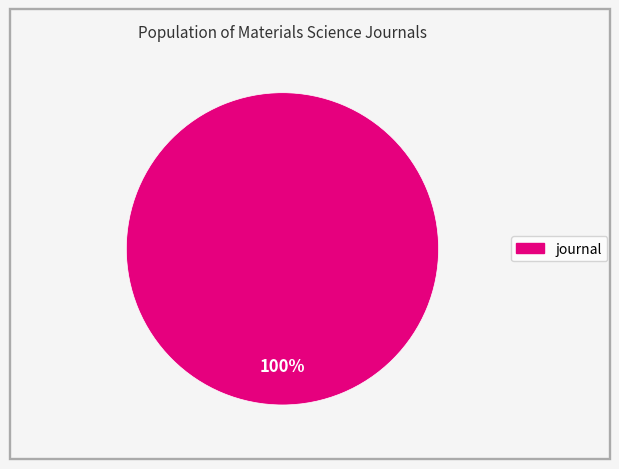

Is there a majority slice in this chart?

Yes